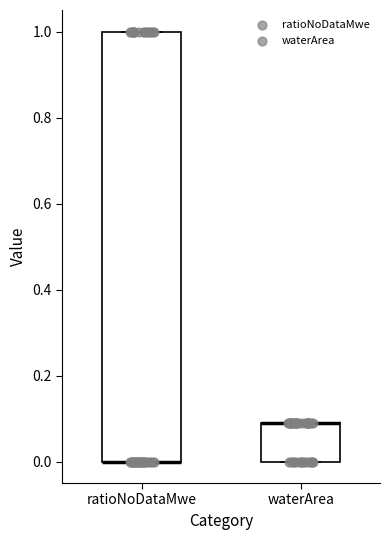

Reading left to right, transcribe this box plot: for each box, give where its median line is, the range the box spans, and where its two whiskers end, as read against the y-axis. The values are not printed on the chart, so give them approximately, as read against the axis.

ratioNoDataMwe: median 0.0 (drawn on the box's lower edge), box 0.0 to 1.0, whiskers 0.0 to 1.0
waterArea: median 0.1 (drawn on the box's upper edge), box 0.0 to 0.1, whiskers 0.0 to 0.1